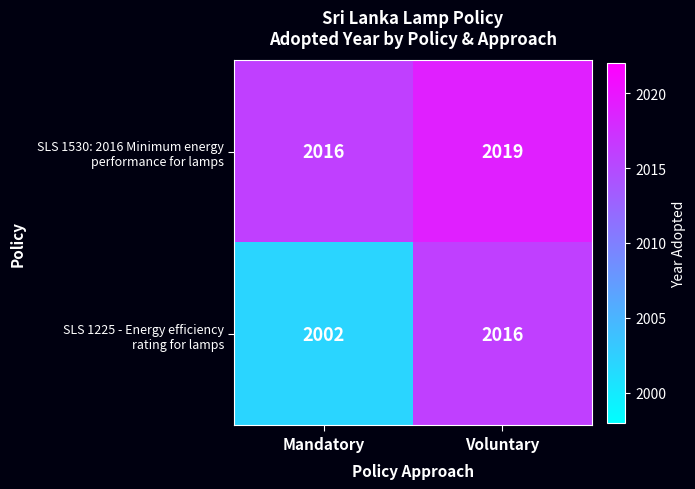

At how many categories does at least one series exceed 2008?

2